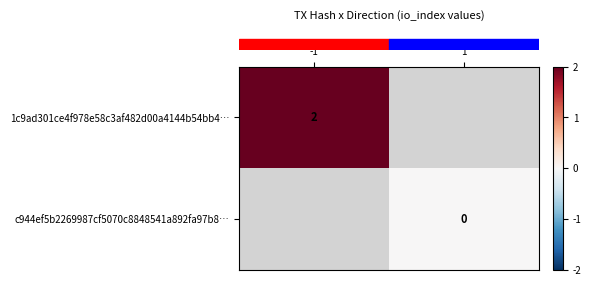

Which has a higher value, 1 or -1?

-1